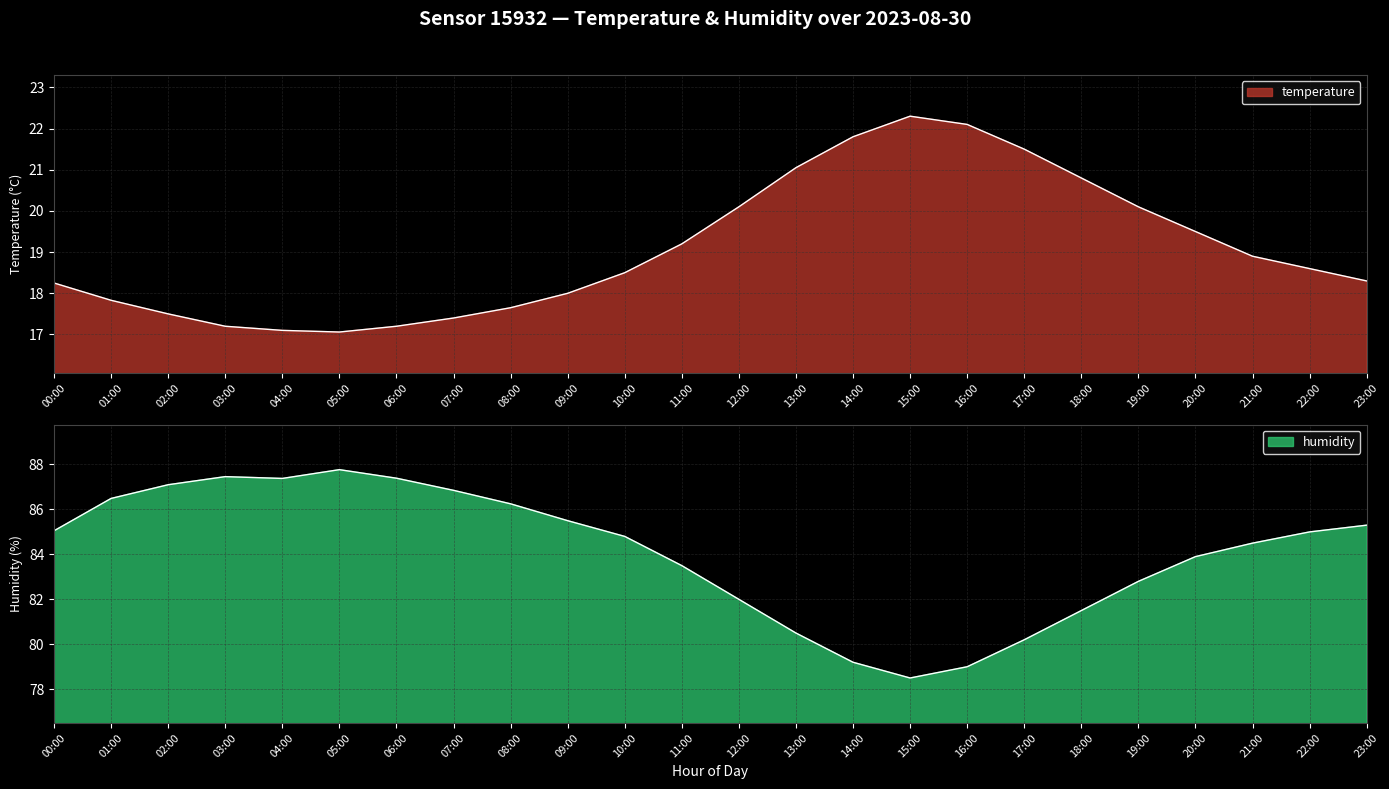

Reading left to right, extract all data points from this chart.

temperature: 00:00=18.2	01:00=17.8	02:00=17.5	03:00=17.2	04:00=17.1	05:00=17.1	06:00=17.2	07:00=17.4	08:00=17.6	09:00=18.0	10:00=18.5	11:00=19.2	12:00=20.1	13:00=21.1	14:00=21.8	15:00=22.3	16:00=22.1	17:00=21.5	18:00=20.8	19:00=20.1	20:00=19.5	21:00=18.9	22:00=18.6	23:00=18.3
humidity: 00:00=85.0	01:00=86.5	02:00=87.1	03:00=87.5	04:00=87.4	05:00=87.8	06:00=87.4	07:00=86.8	08:00=86.2	09:00=85.5	10:00=84.8	11:00=83.5	12:00=82.0	13:00=80.5	14:00=79.2	15:00=78.5	16:00=79.0	17:00=80.2	18:00=81.5	19:00=82.8	20:00=83.9	21:00=84.5	22:00=85.0	23:00=85.3